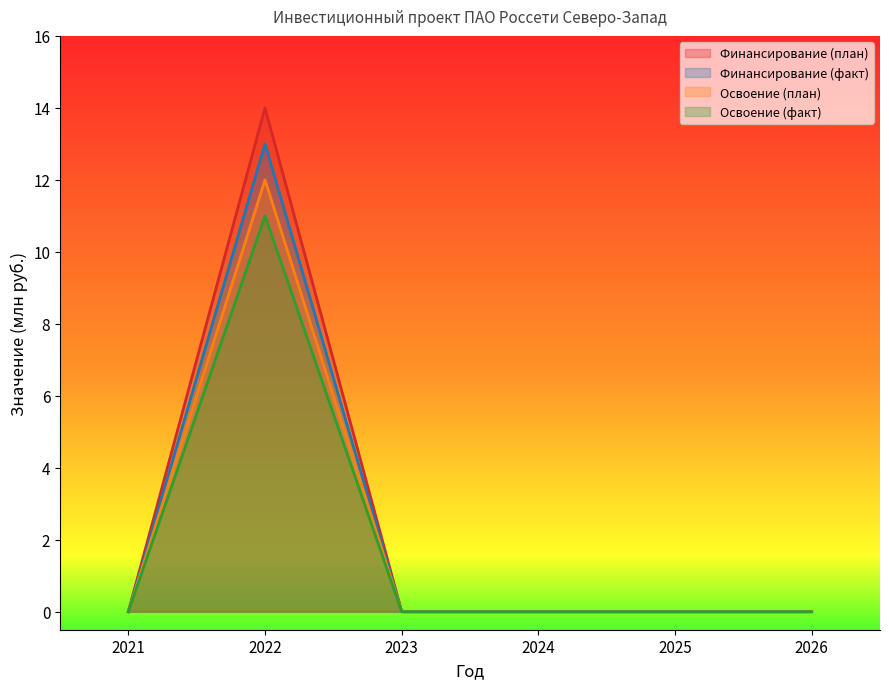

True or false: Освоение (факт) and Финансирование (план) cross at least once.

False